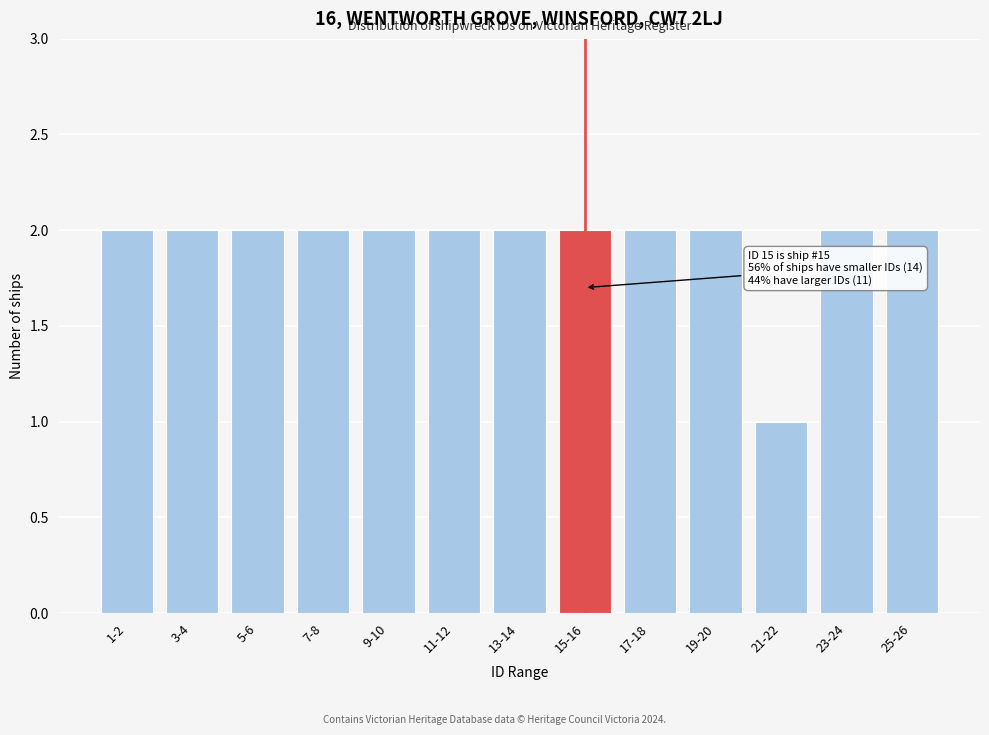

Reading right to left, list all the values displayed in this chart.

25-26=2	23-24=2	21-22=1	19-20=2	17-18=2	15-16=2	13-14=2	11-12=2	9-10=2	7-8=2	5-6=2	3-4=2	1-2=2